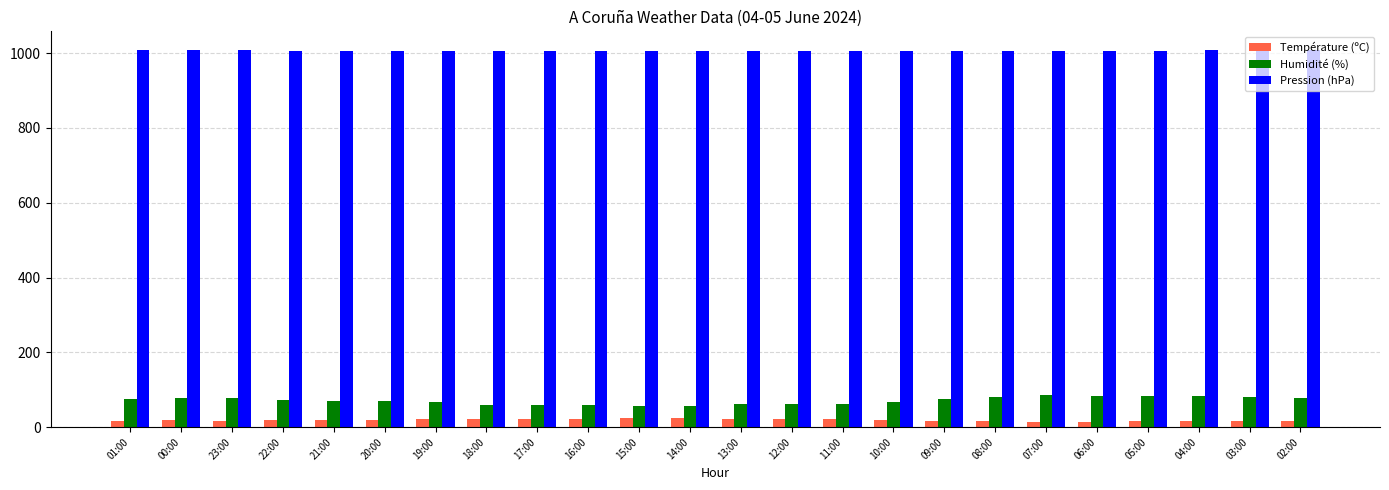

What is the value of the Humidité (%) bar at the 14th from the left?

61.0